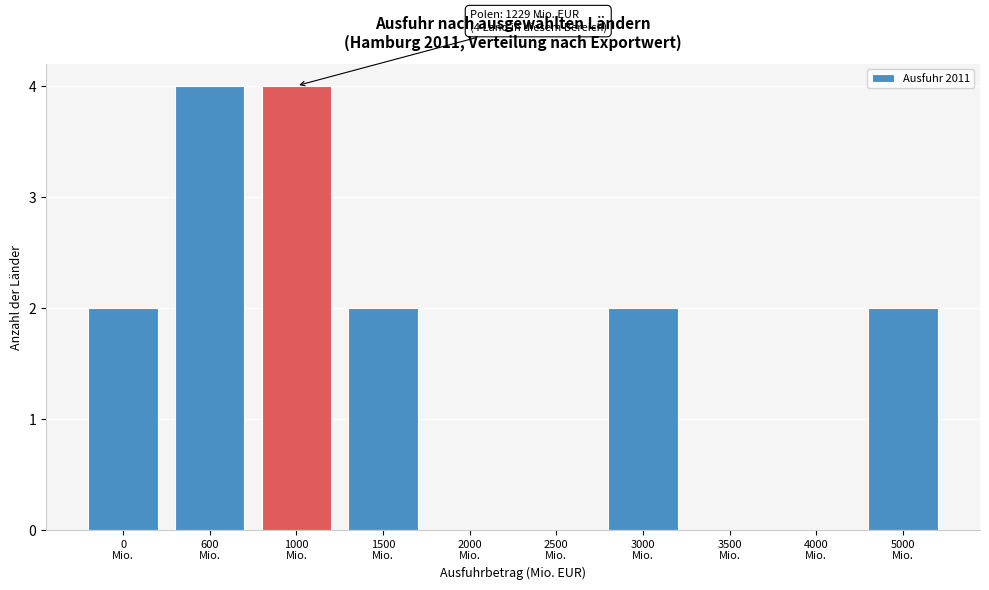

What is the sum of all values?

16